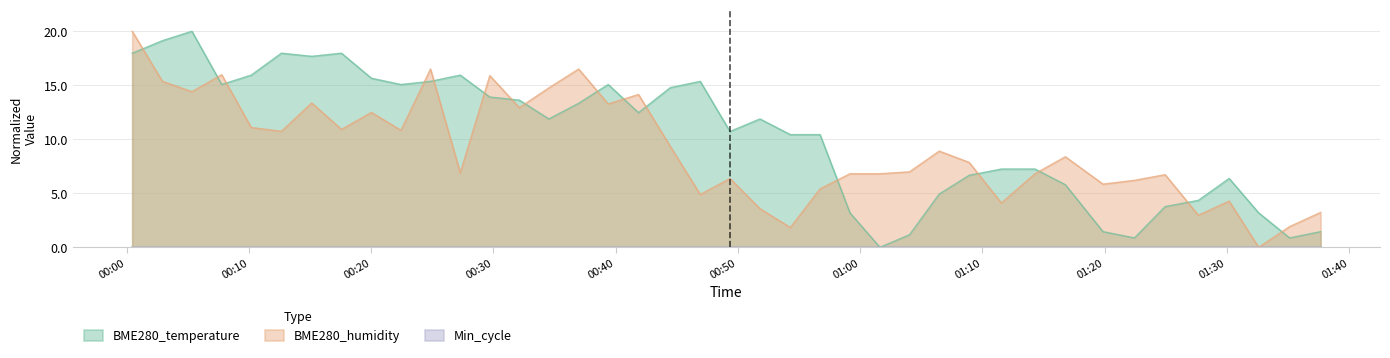

True or false: BME280_humidity has a value of 26.4 at 2022/09/21 00:24:51.

False